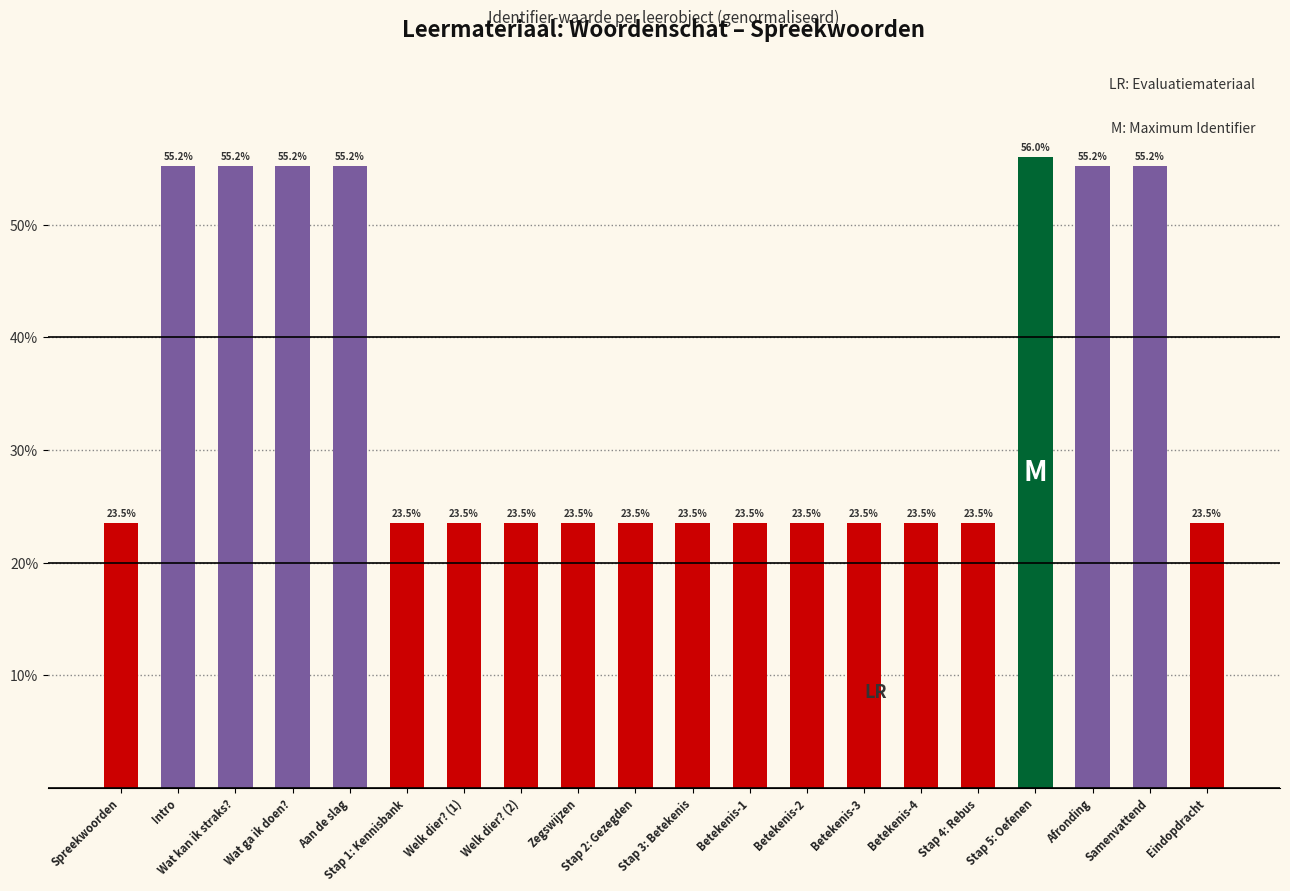

What value does the data have at Eindopdracht?

23.5